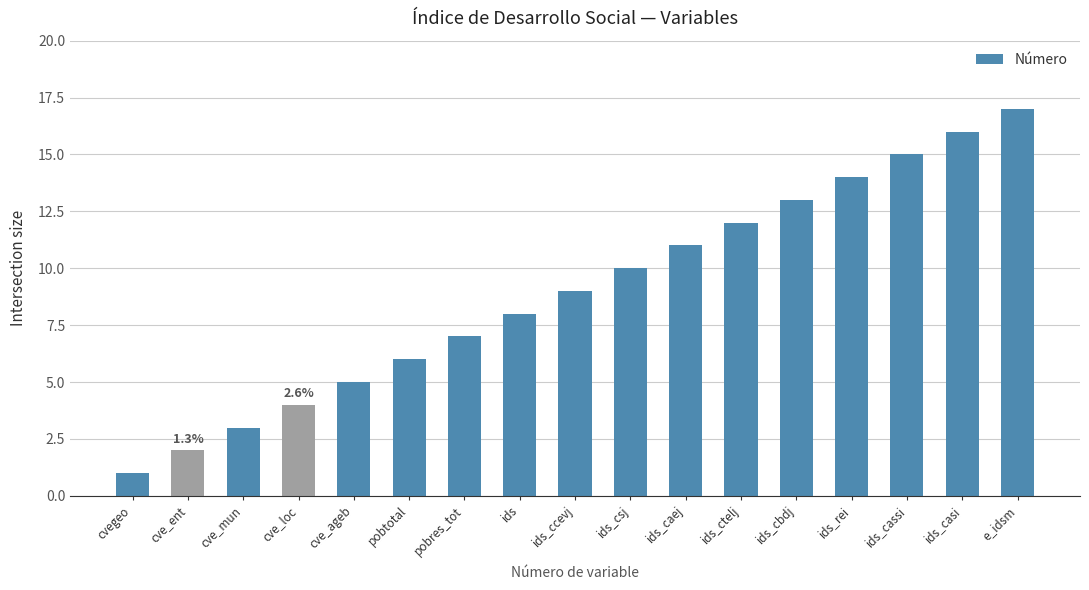

What is the minimum value shown in the chart?

1